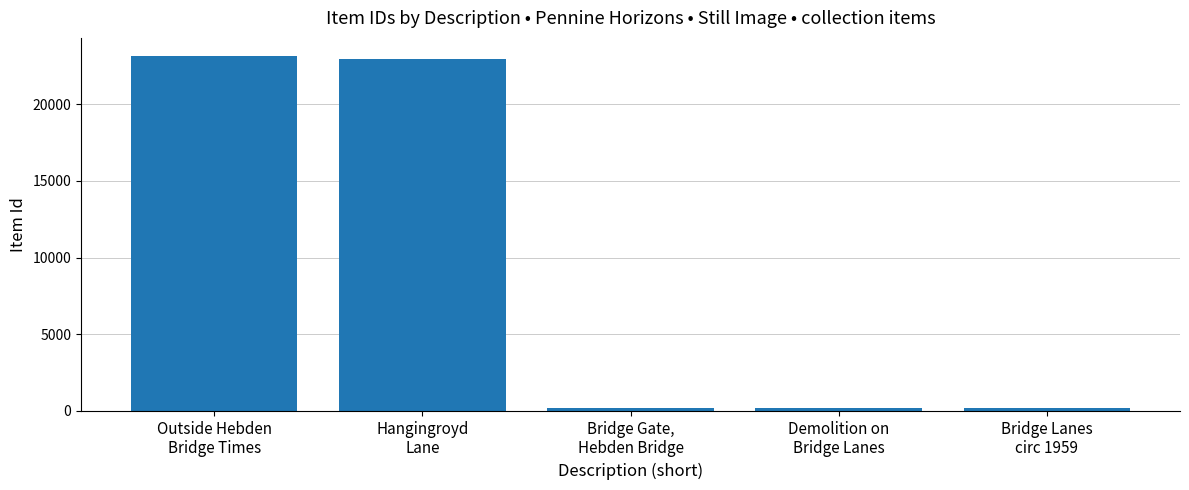

What is the average value?

9347